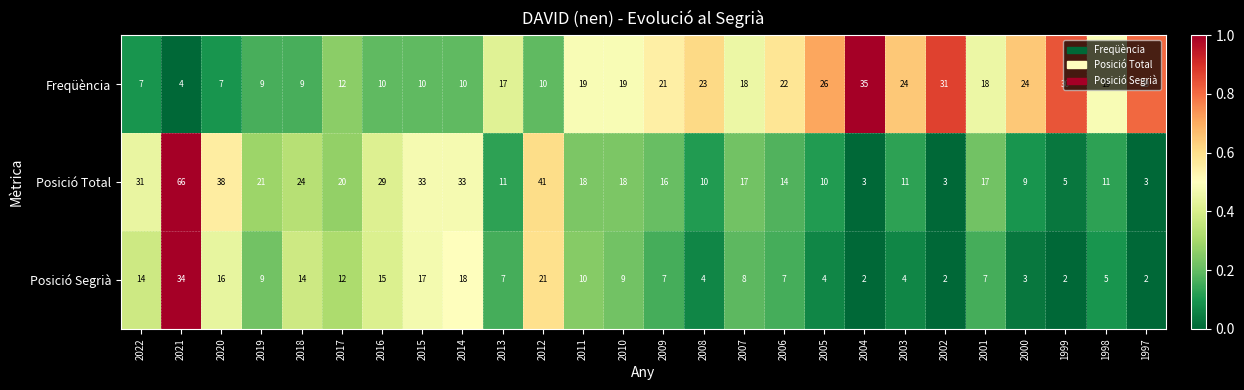

The Posició Total series shows 3 at 1997. True or false?

True